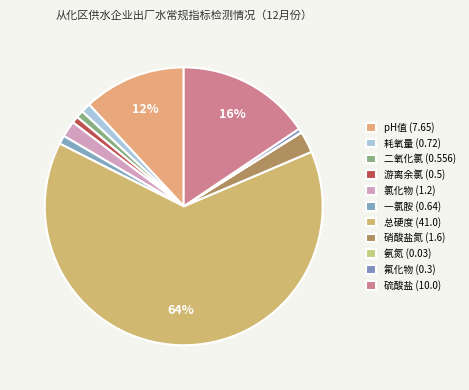

Is there any slice that represents more than half of the pie?

Yes